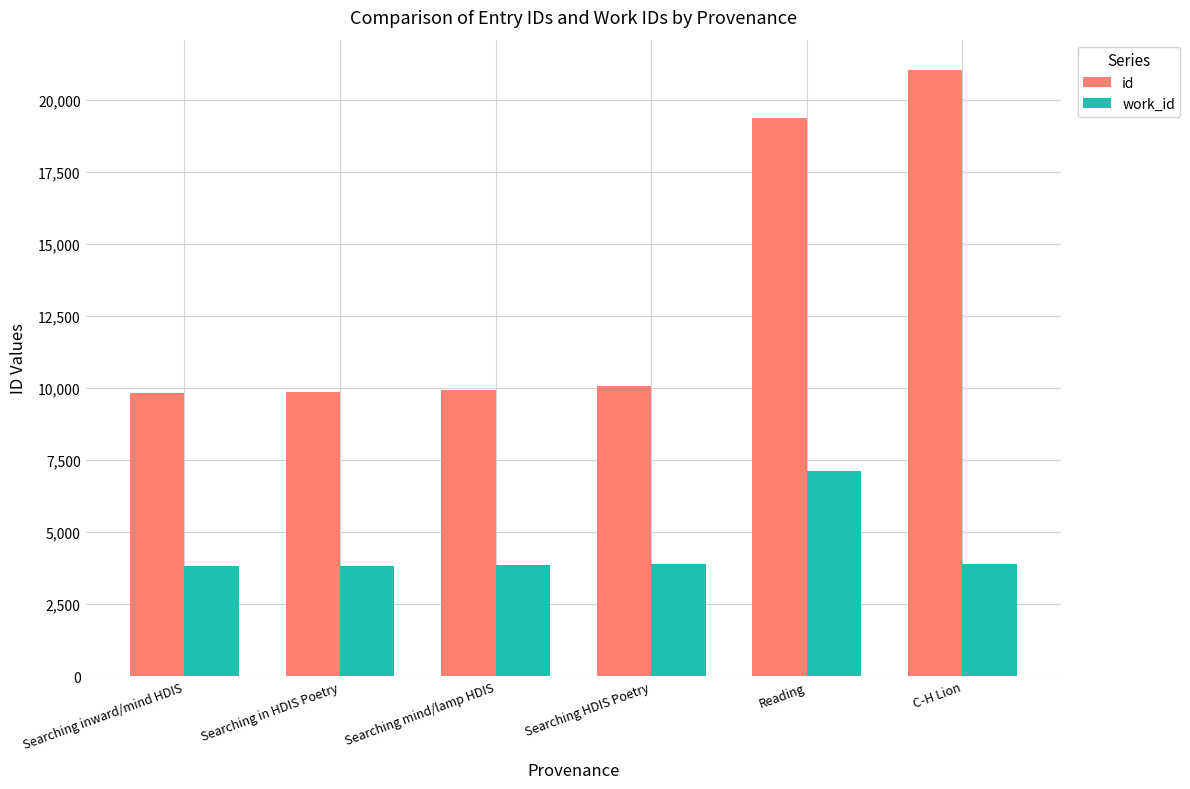

What is the label of the 3rd bar from the right?

Searching HDIS Poetry